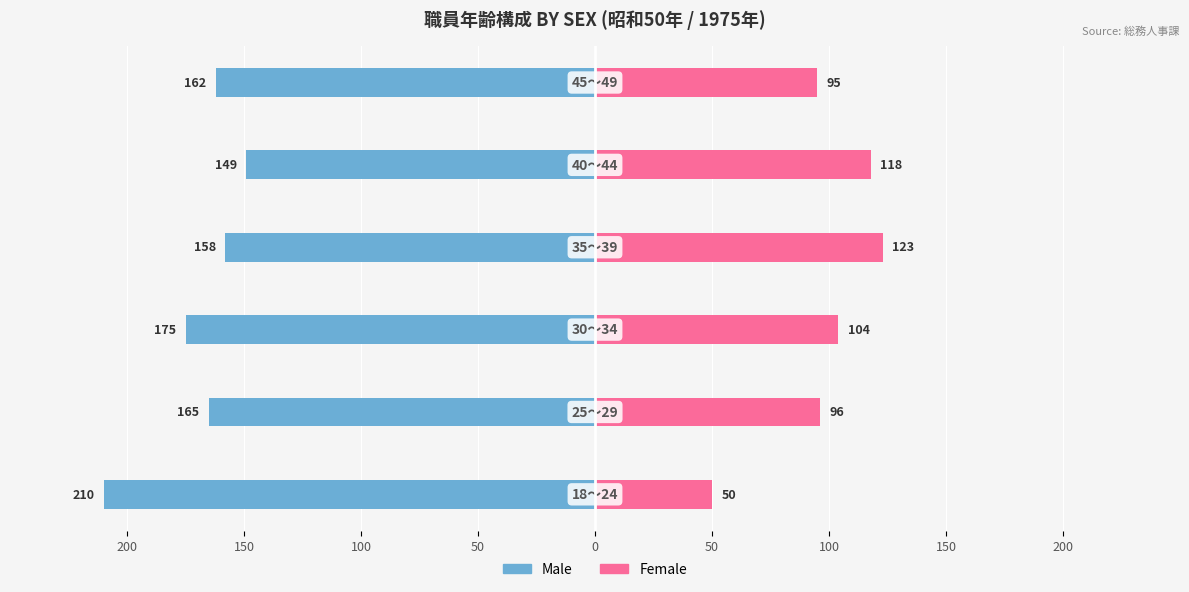

Reading left to right, what are all the values shown in this chart?

Male: -210	-165	-175	-158	-149	-162
Female: 50	96	104	123	118	95